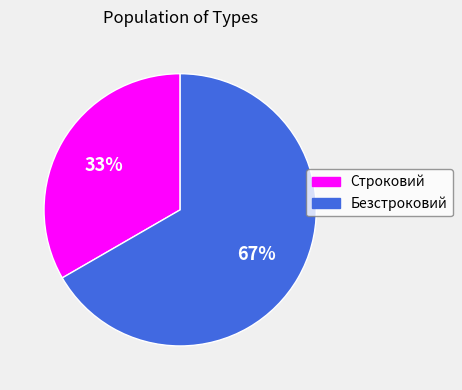

Which has a higher value, Безстроковий or Строковий?

Безстроковий